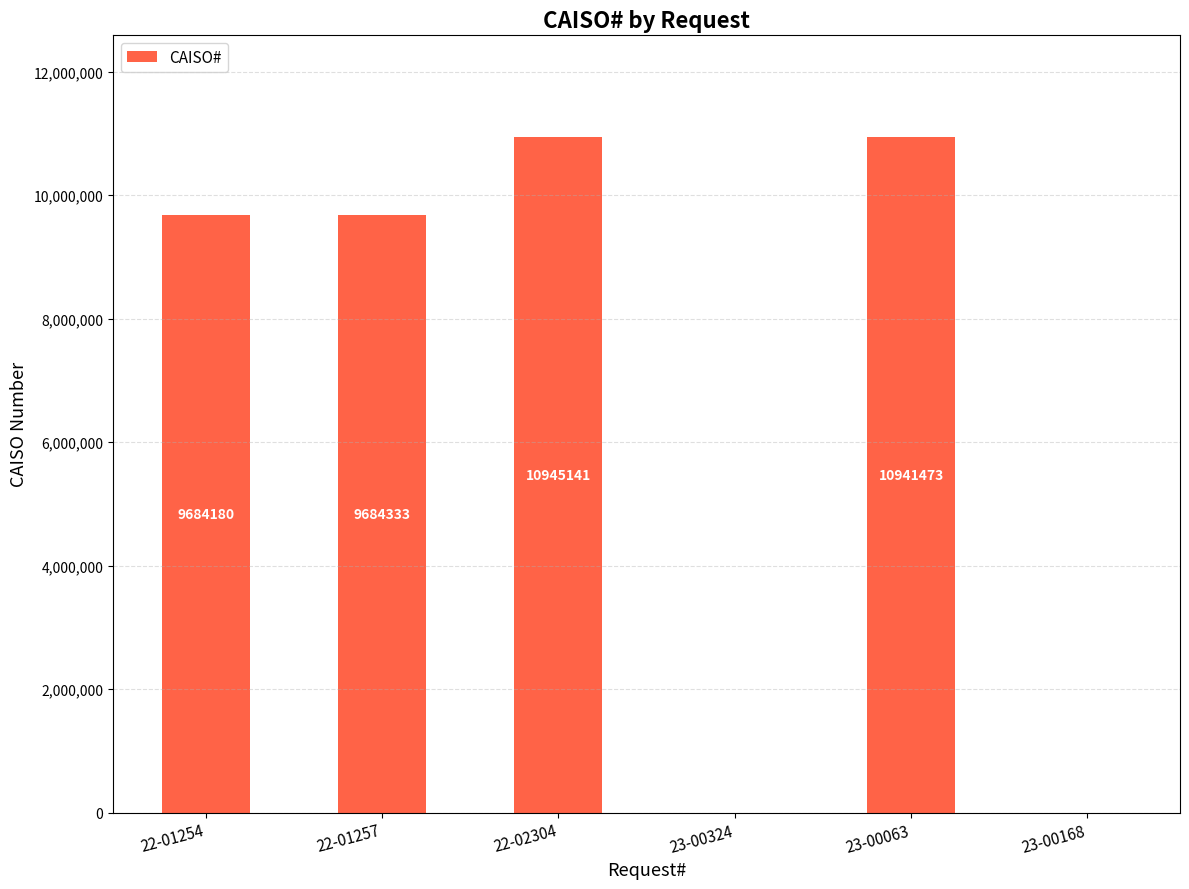

What is the maximum value shown in the chart?

10945141